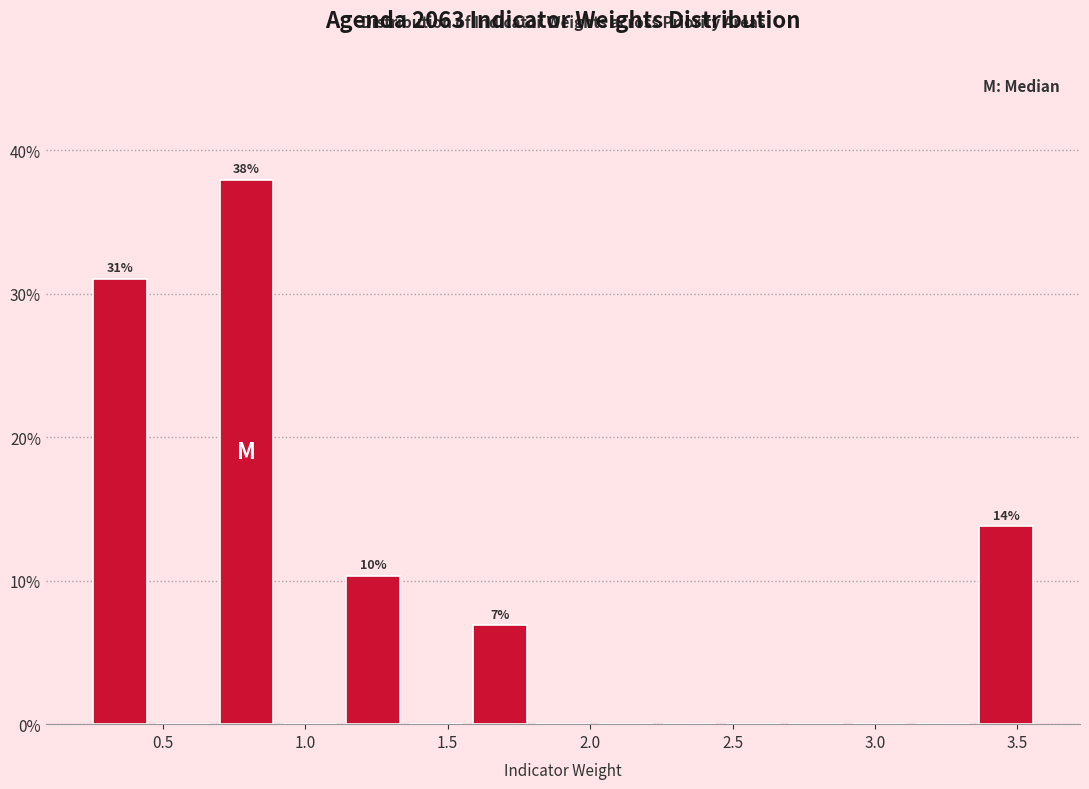

Over which range of the x-axis is the bar tallest?

0.70 to 0.90